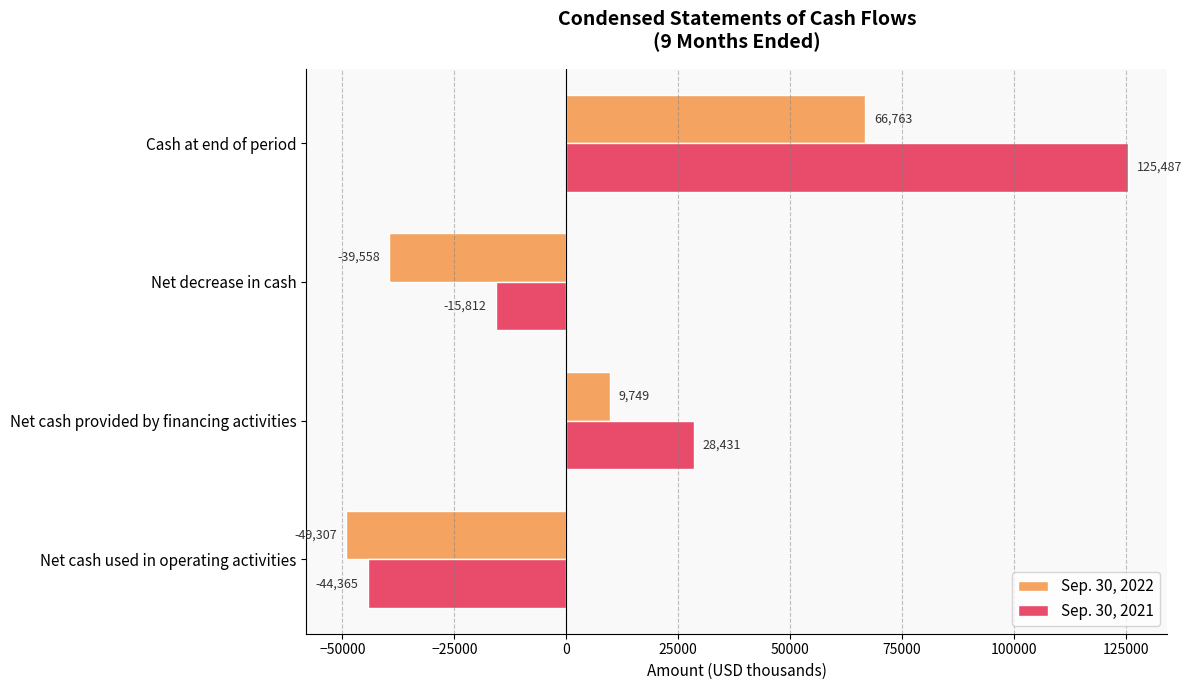

Which series has the largest total across all categories?

Sep. 30, 2021